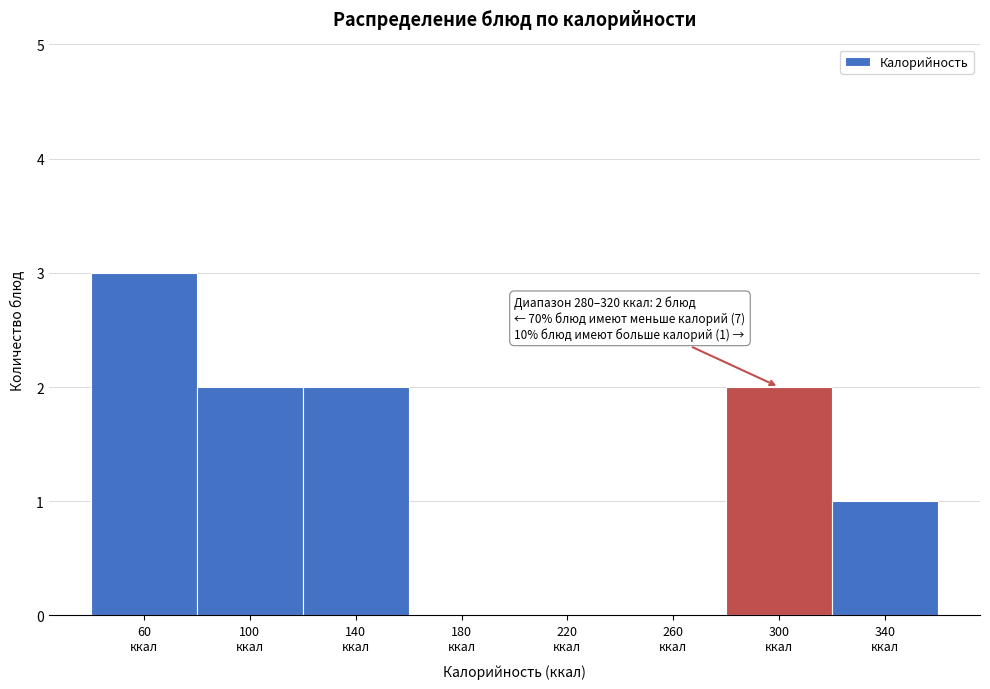

Which range on the x-axis has the tallest bar?

40 to 80